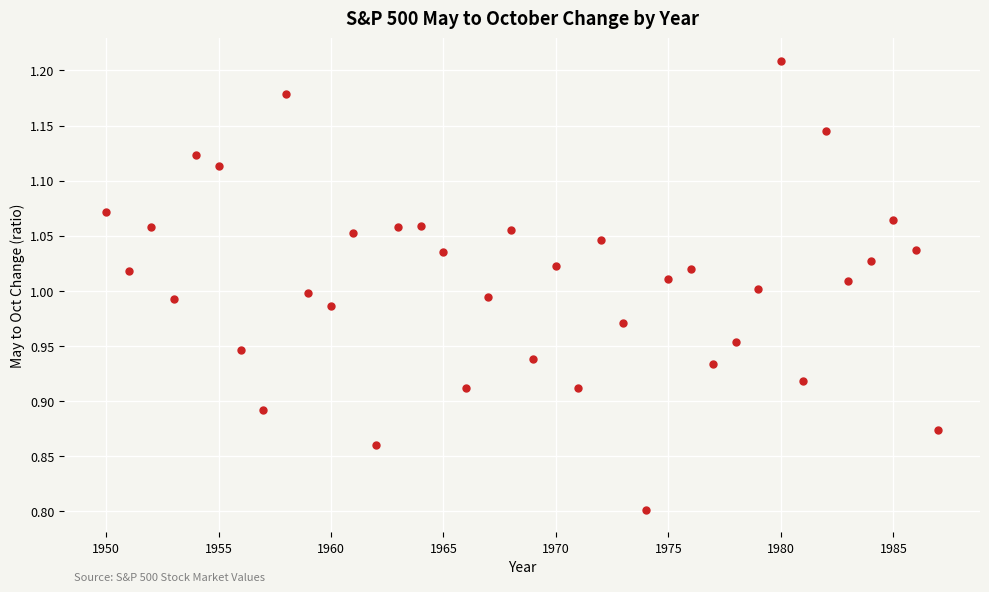

What is the range of Y values (max minus min)?

0.4